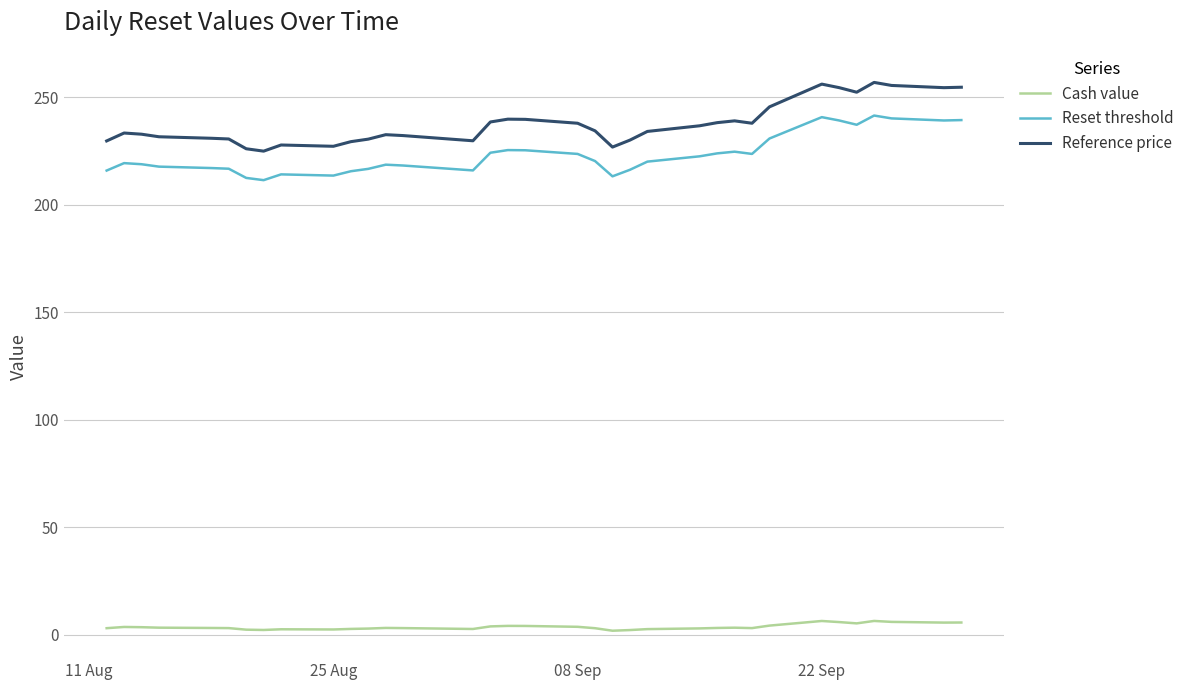

Which series has the largest range (max minus min)?

Reference price